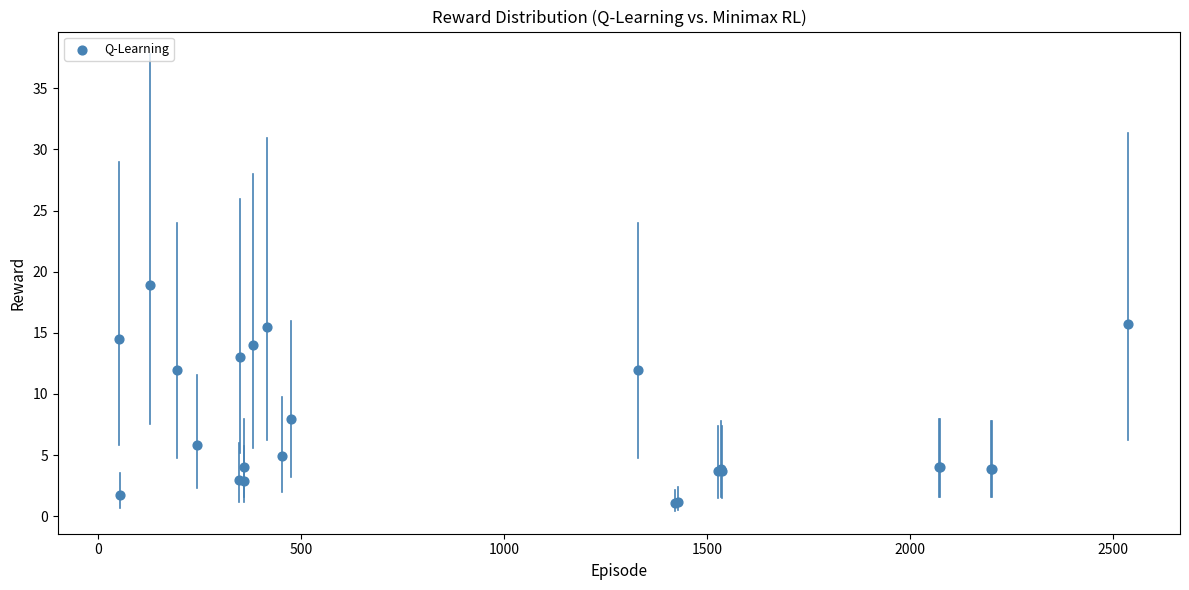

What Y value in the scatter plot is closest to 9?

8.0